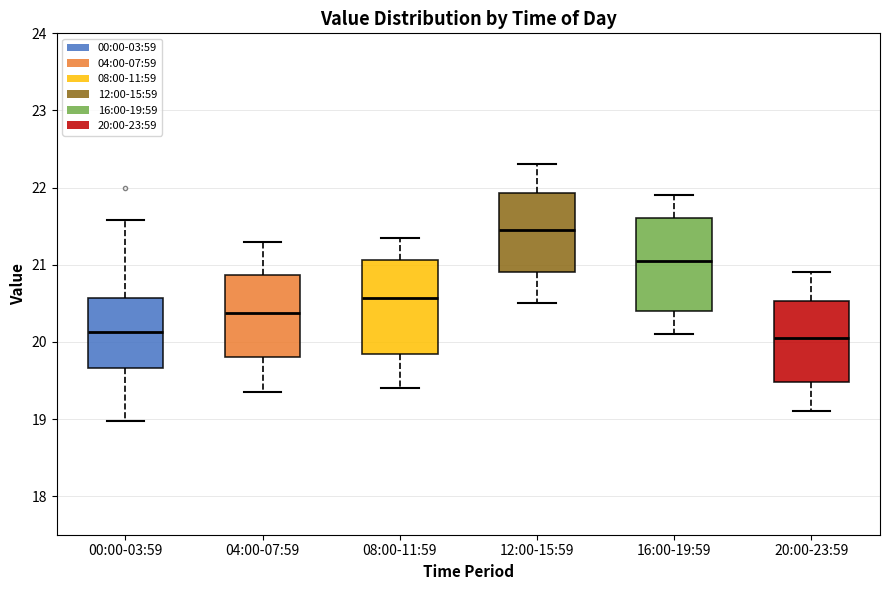

Where is the upper edge of the box for 00:00-03:59 on the y-axis? The values are not printed on the chart, so give them approximately, as read against the axis.

20.6